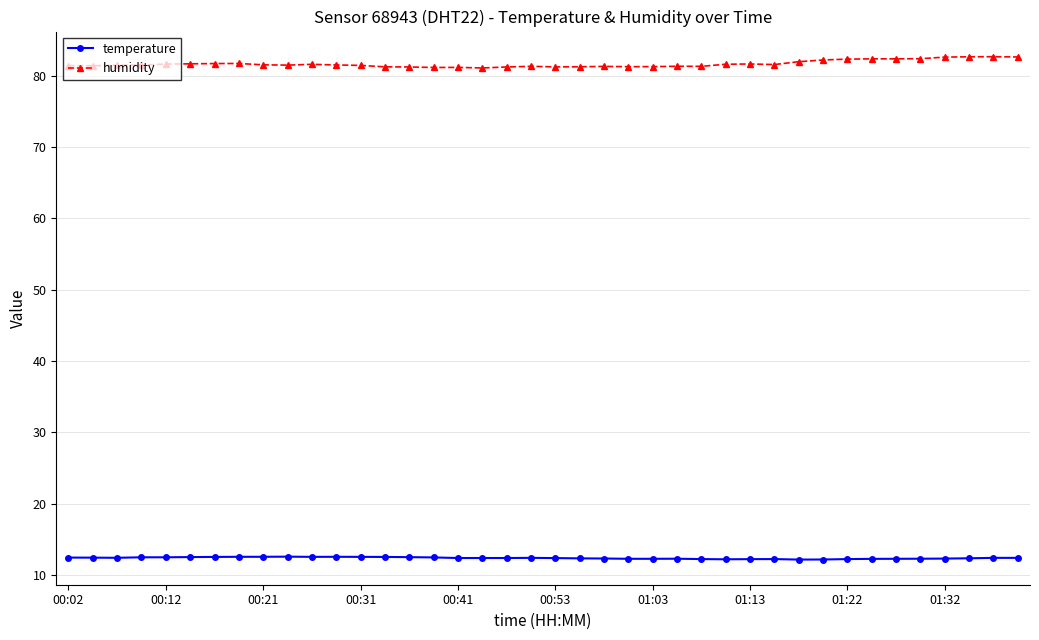

List the series in order of their overall mean, lowest first.

temperature, humidity